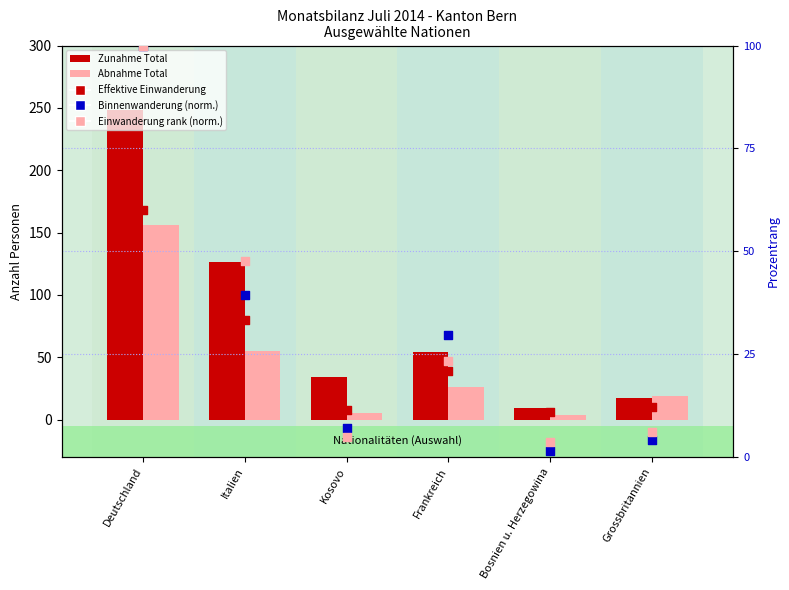

At which category is the sum across all series the highest?

Deutschland